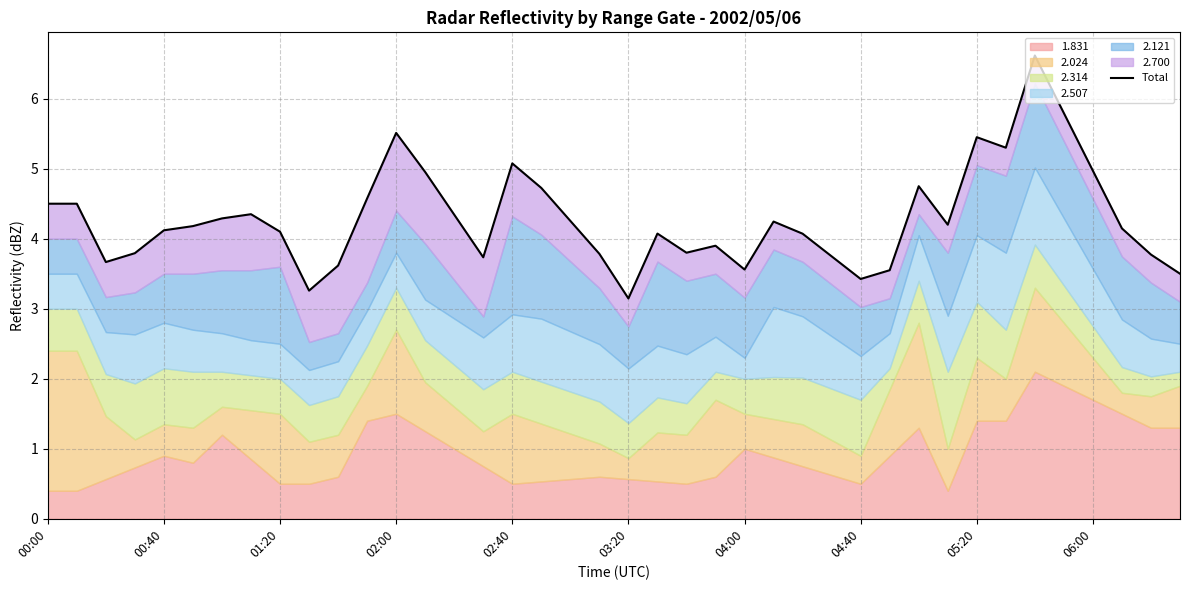

Does the chart display data point markers on the line(s)?

No